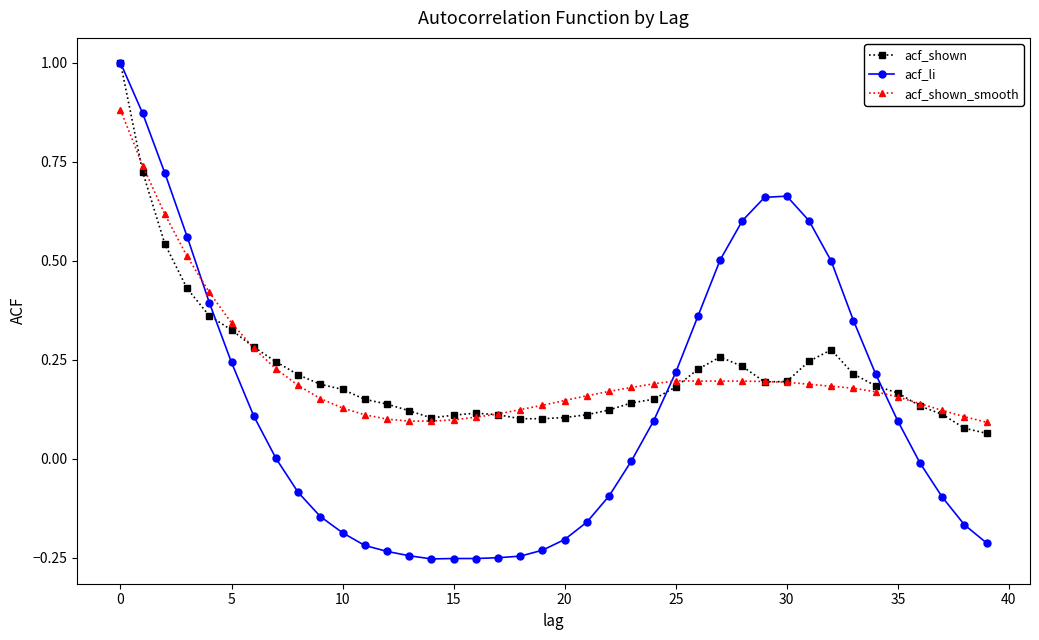

How many lines are shown in the chart?

3